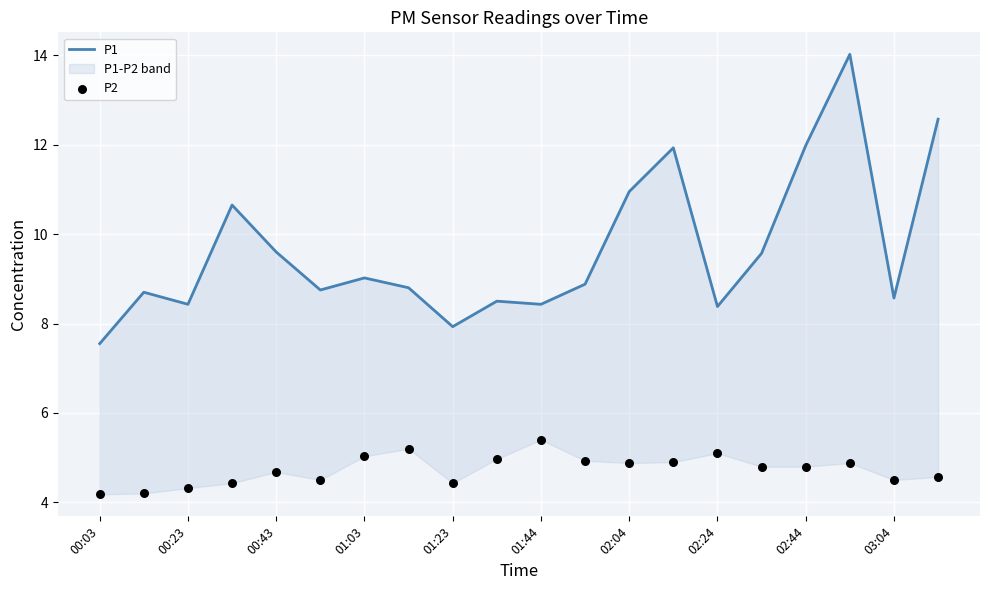

Which series contains the highest Y value?

P1